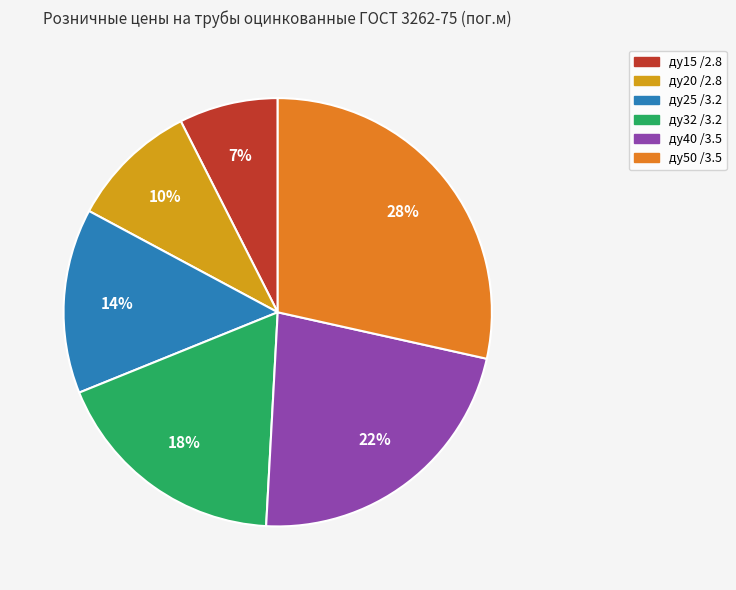

Rank the categories by value from lowest to highest.

ду15 /2.8, ду20 /2.8, ду25 /3.2, ду32 /3.2, ду40 /3.5, ду50 /3.5